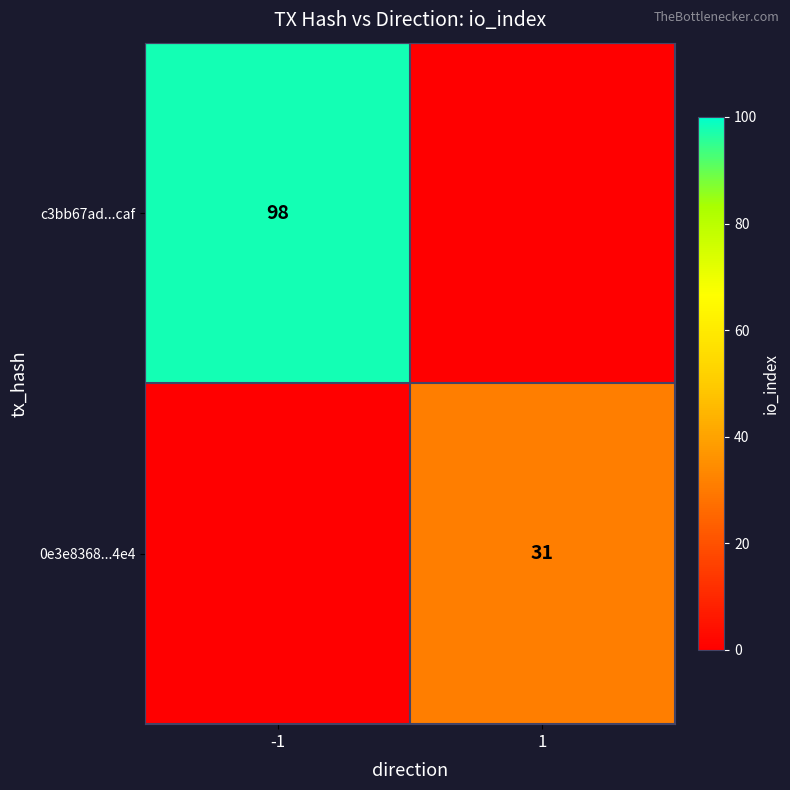

Is the value of c3bb67ad...caf at -1 greater than the value of 0e3e8368...4e4 at 1?

Yes